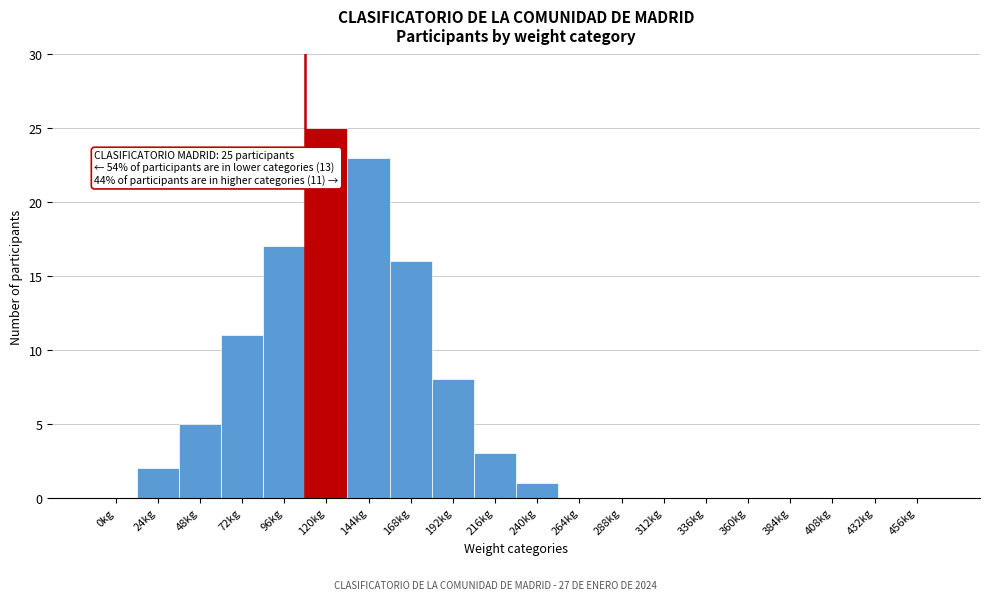

Reading left to right, extract all data points from this chart.

0kg=0	24kg=2	48kg=5	72kg=11	96kg=17	120kg=25	144kg=23	168kg=16	192kg=8	216kg=3	240kg=1	264kg=0	288kg=0	312kg=0	336kg=0	360kg=0	384kg=0	408kg=0	432kg=0	456kg=0